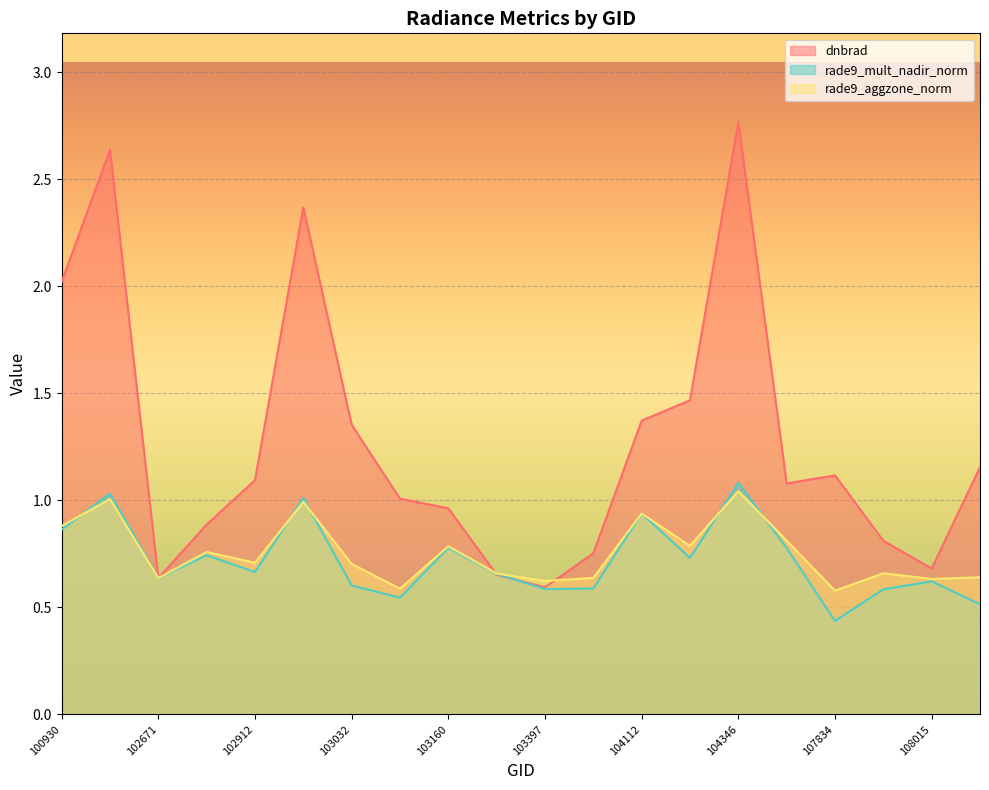

At which category does rade9_aggzone_norm reach its first local peak?

102421